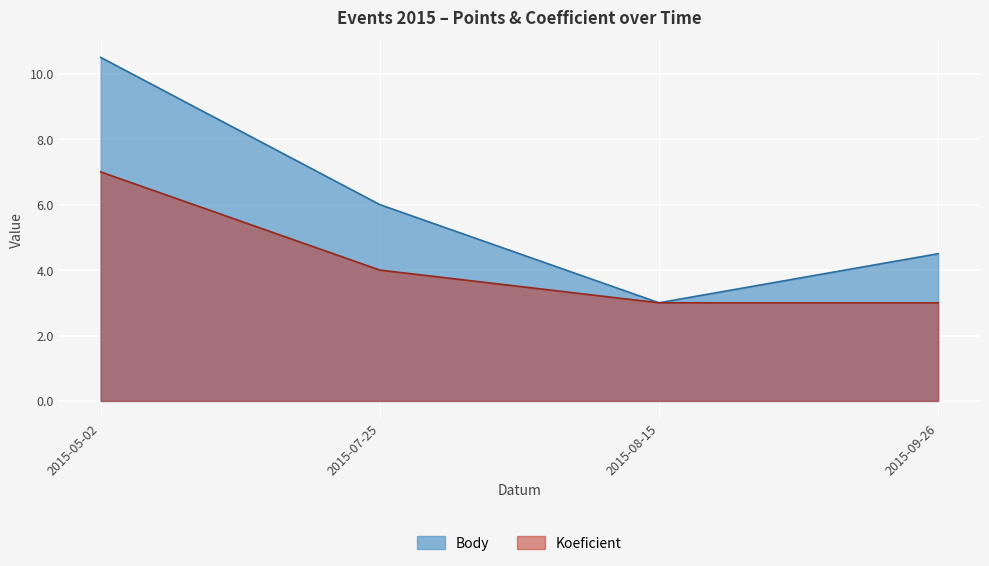

What is the maximum value shown in the chart?

10.5